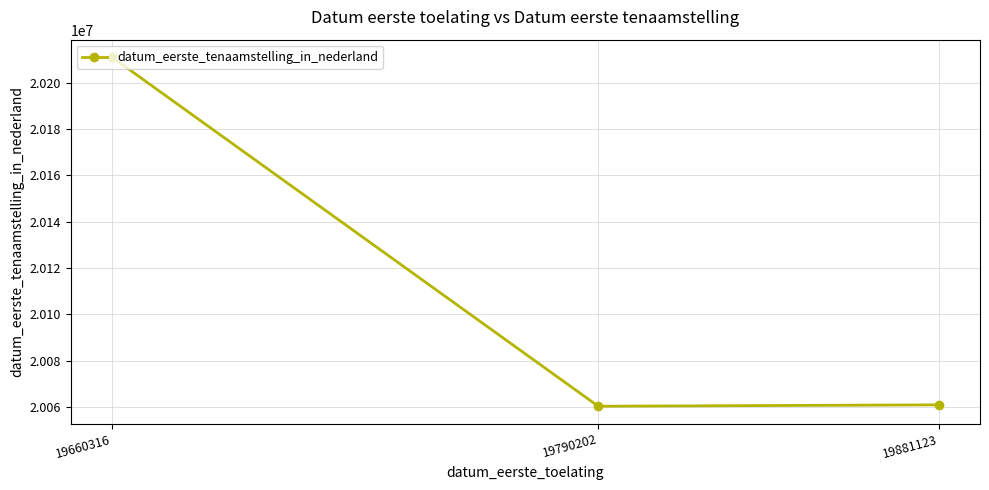

True or false: the data shows 20211014 at 19660316.

True